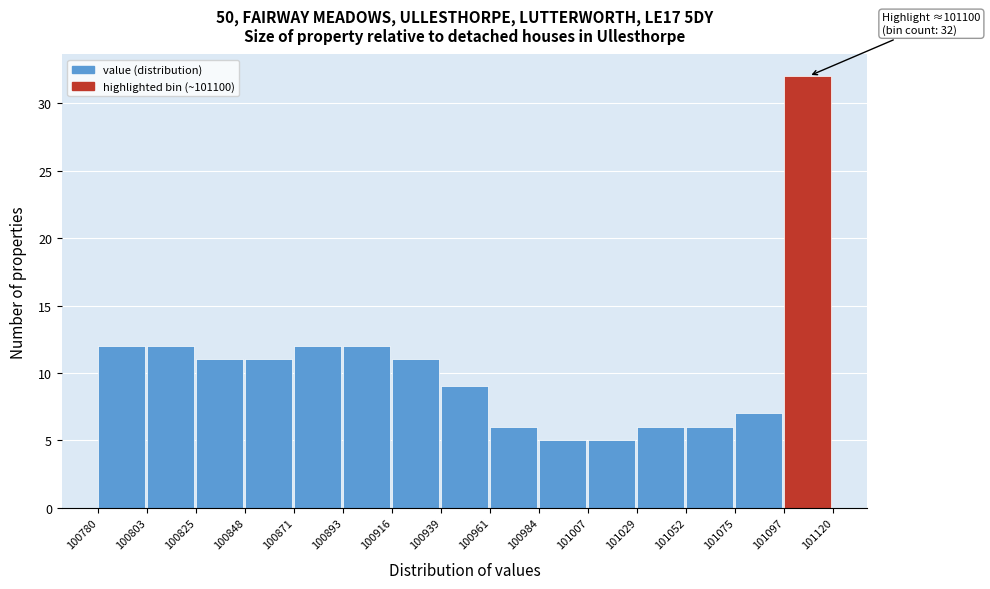

Over which range of the x-axis is the bar tallest?

101097 to 101120